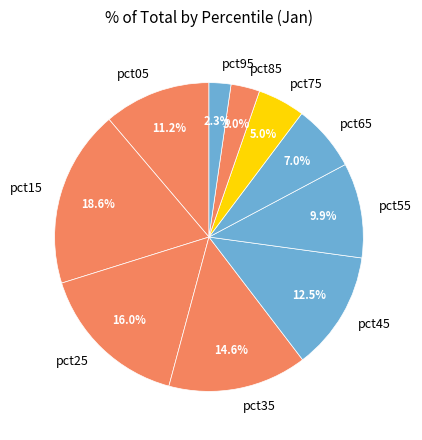

What is the total percentage of pct05 and pct15?

29.8%